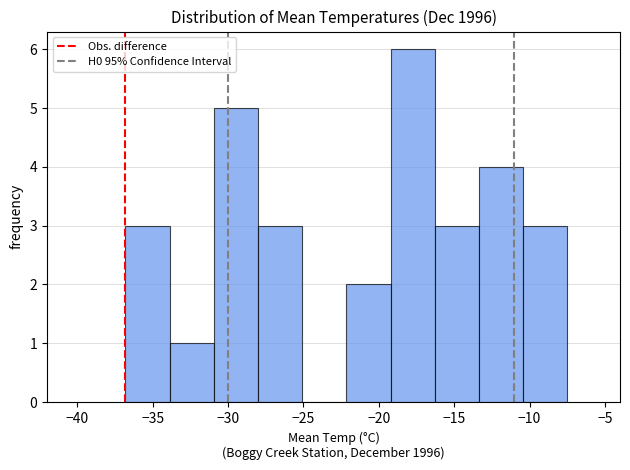

How tall is the bar that spans -13.5 to -10.5 on the x-axis? Neither the bar edges nor the heights are printed on the chart, so give them approximately, as read against the axes.

4